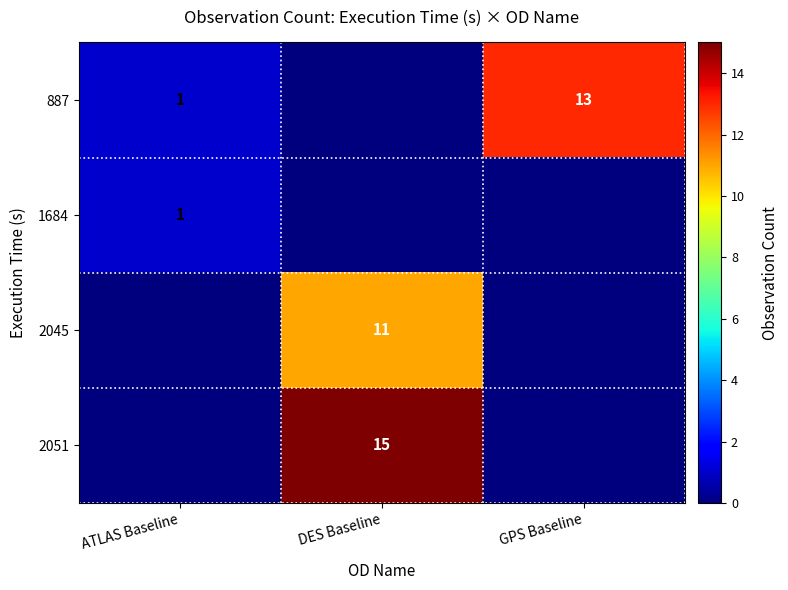

The value of 887 at GPS Baseline is 13. True or false?

True